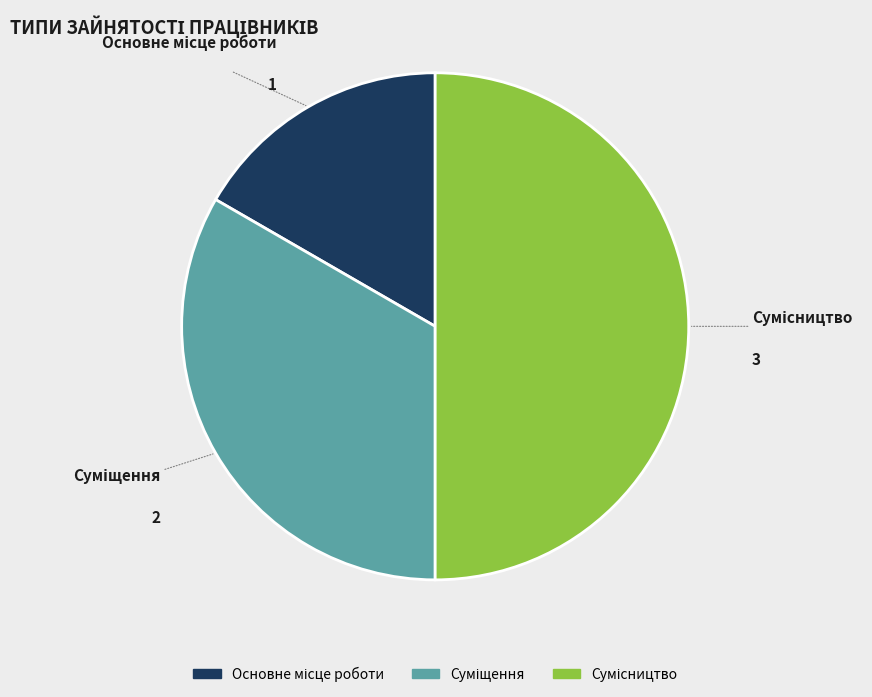

Approximately how many times larger is the value at Суміщення compared to Сумісництво?

0.7